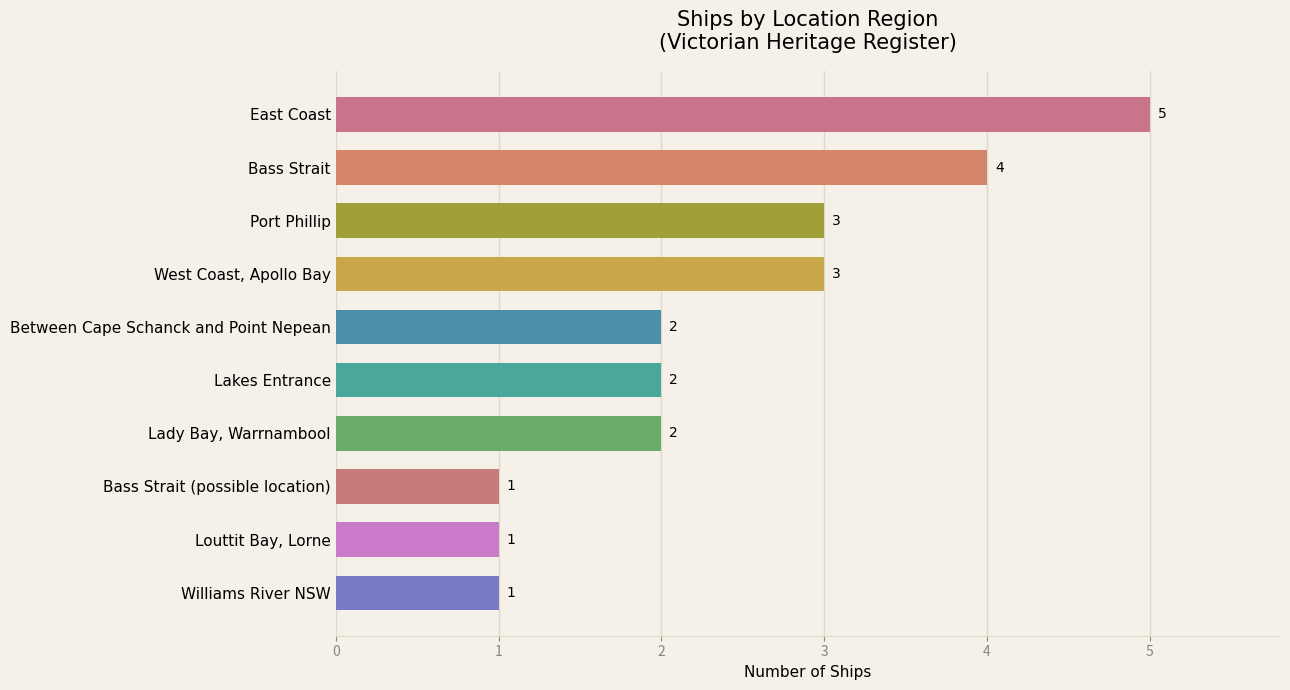

What is the difference between the maximum and minimum values?

4